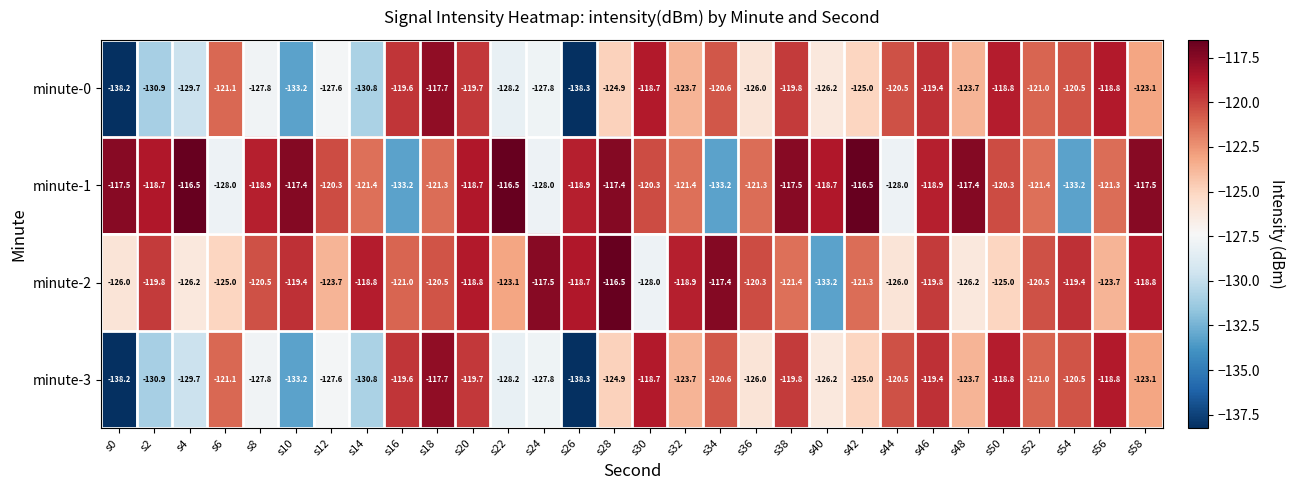

The minute-3 series shows -77.4 at s48. True or false?

False